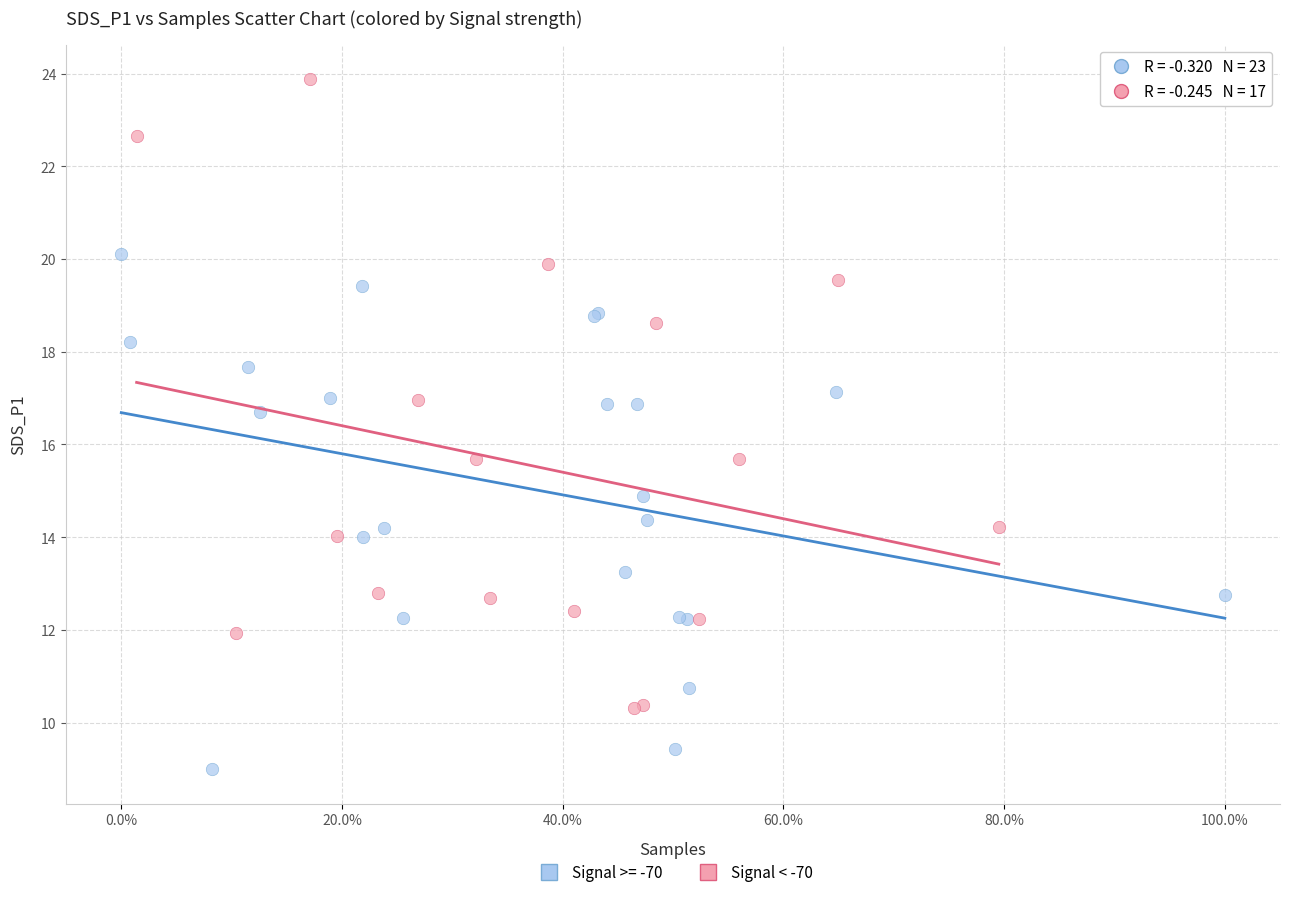

Which series reaches the minimum Y coordinate?

Signal >= -70